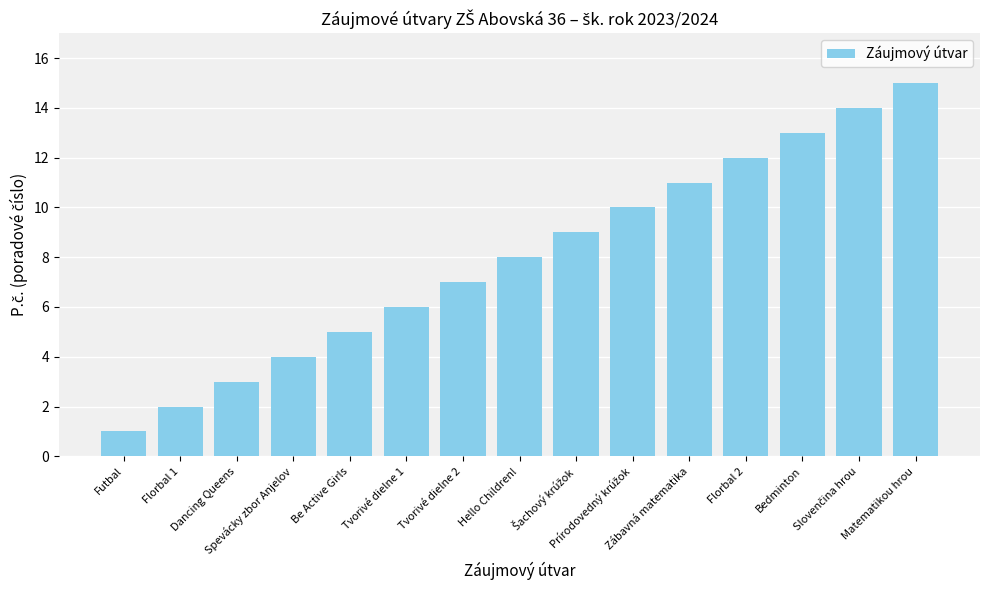

Are the bars horizontal?

No